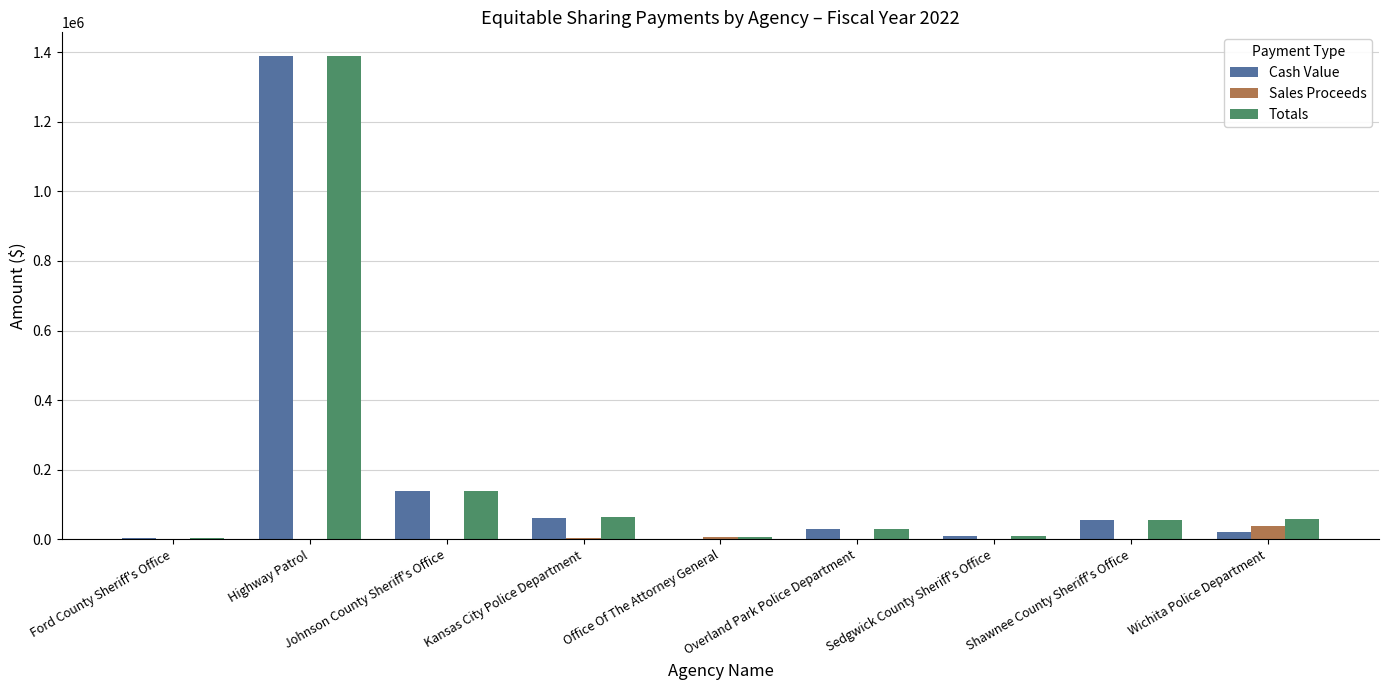

The Cash Value series shows 55685 at Shawnee County Sheriff's Office. True or false?

True